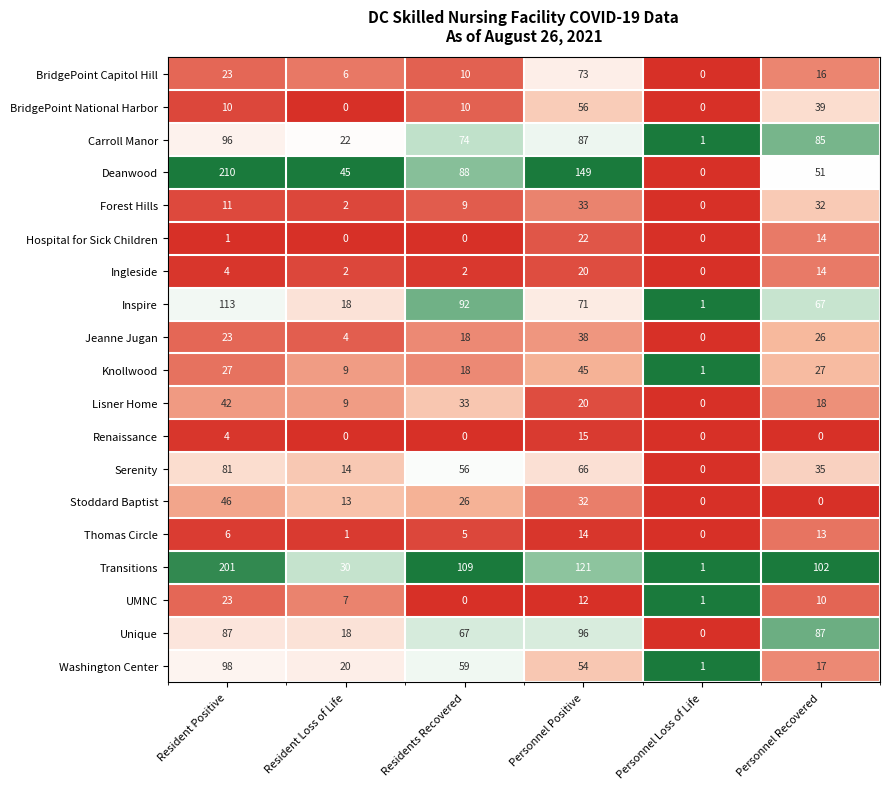

Which series has the widest spread of values?

Deanwood